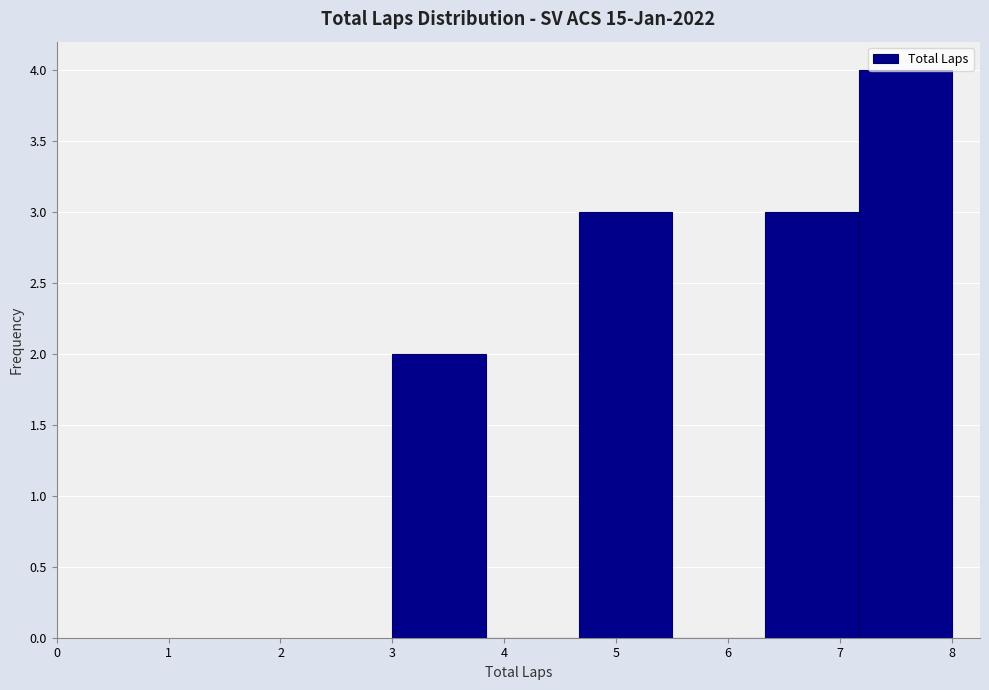

Reading left to right, list every bar in this chart as the range it spans on the x-axis followed by its height. Neither the bar edges nor the heights are printed on the chart, so give them approximately, as read against the axes.

3.0 to 3.8: 2
3.8 to 4.7: 0
4.7 to 5.5: 3
5.5 to 6.3: 0
6.3 to 7.2: 3
7.2 to 8.0: 4